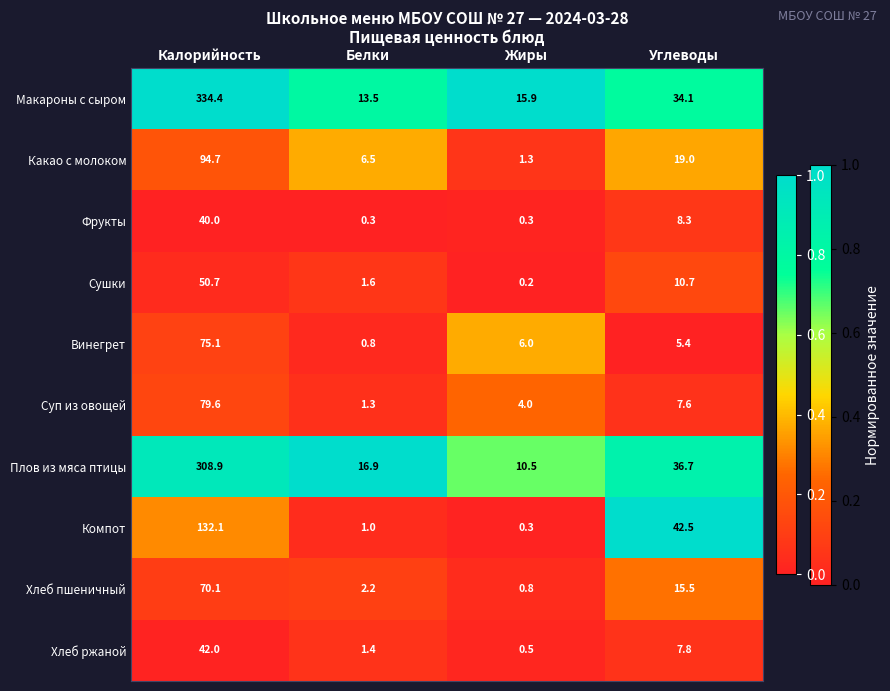

What is the sum of all Суп из овощей values?

92.5